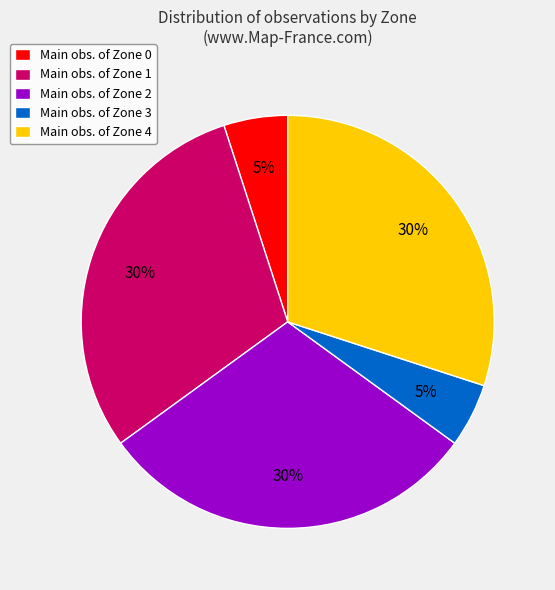

Is it true that Main obs. of Zone 0 is 5% of the pie?

True